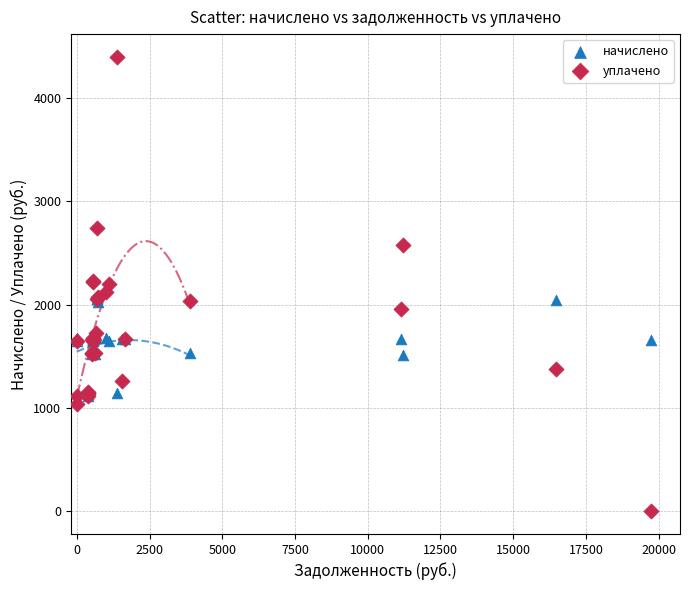

What are all the series names shown in the legend?

начислено, уплачено